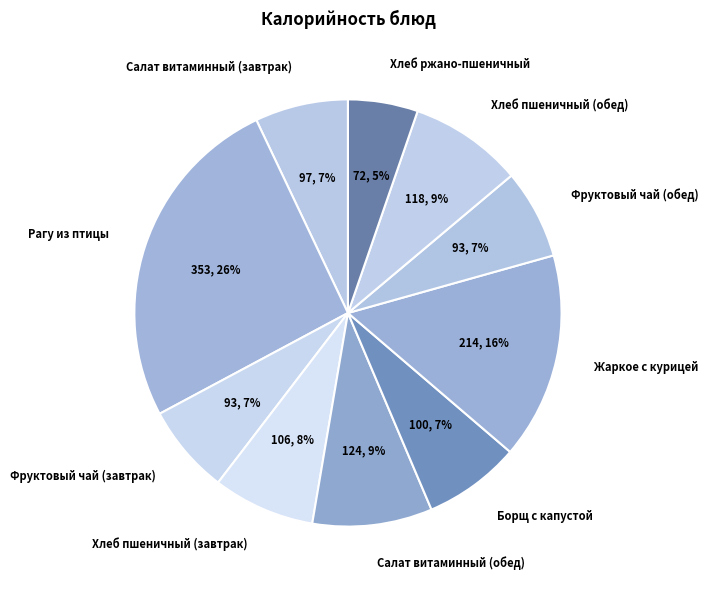

Which has a higher value, Хлеб ржано-пшеничный or Рагу из птицы?

Рагу из птицы